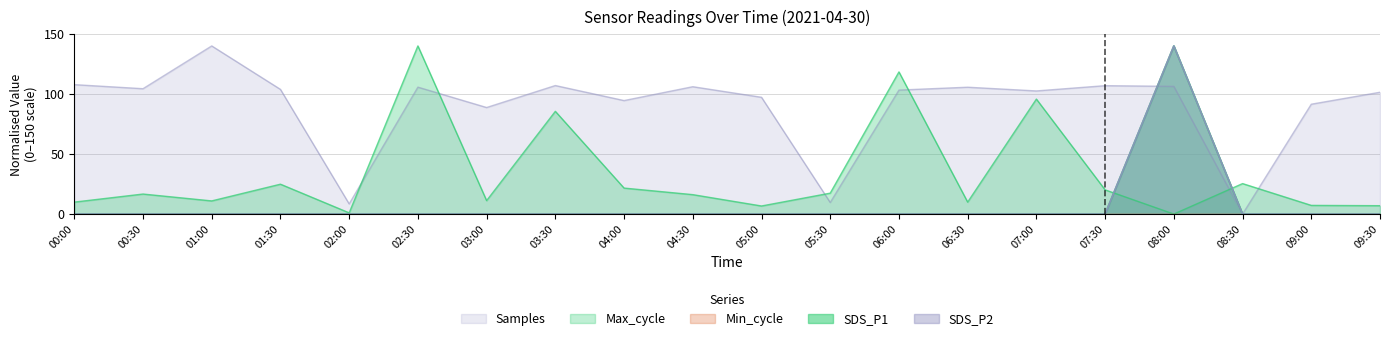

At which category does the chart reach its peak across all series?

08:00